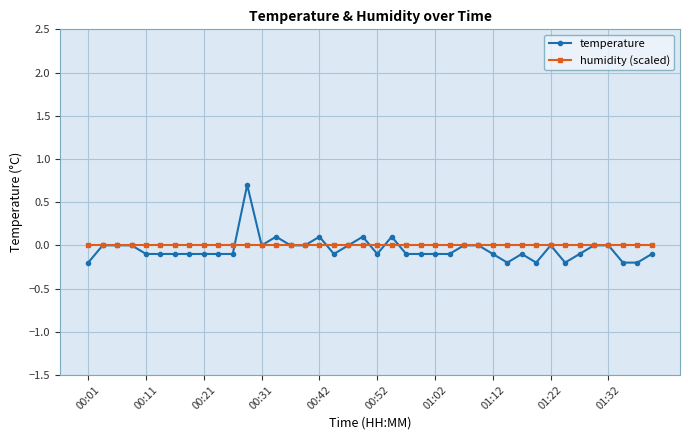

List the series in order of their peak value, lowest first.

humidity (scaled), temperature